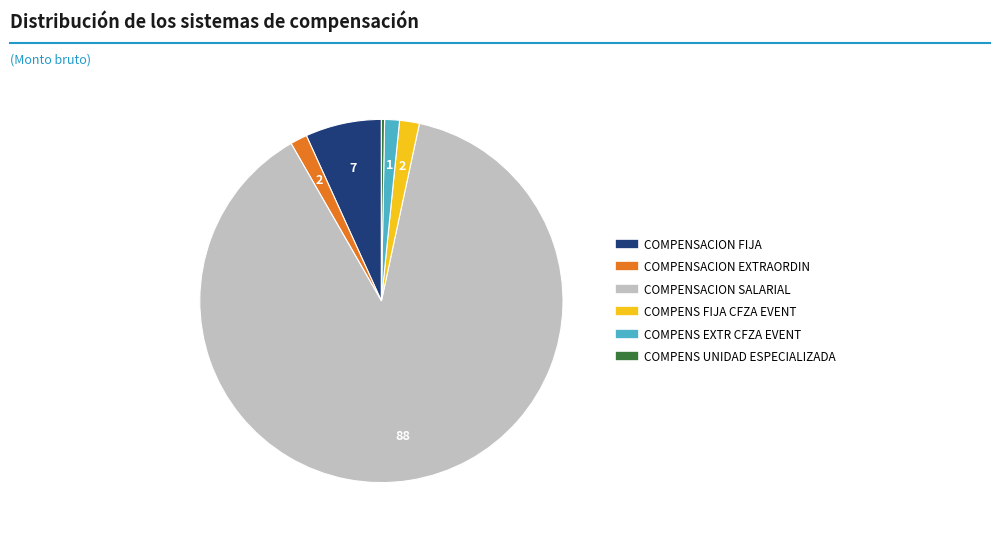

Which slice represents more than half of the pie?

COMPENSACION SALARIAL